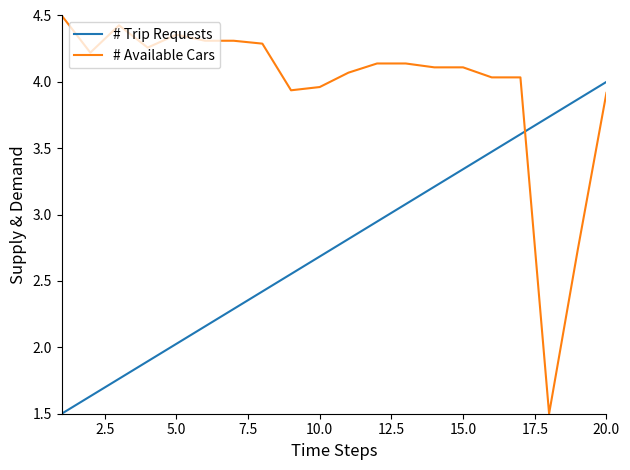

Which series has the widest spread of values?

# Available Cars